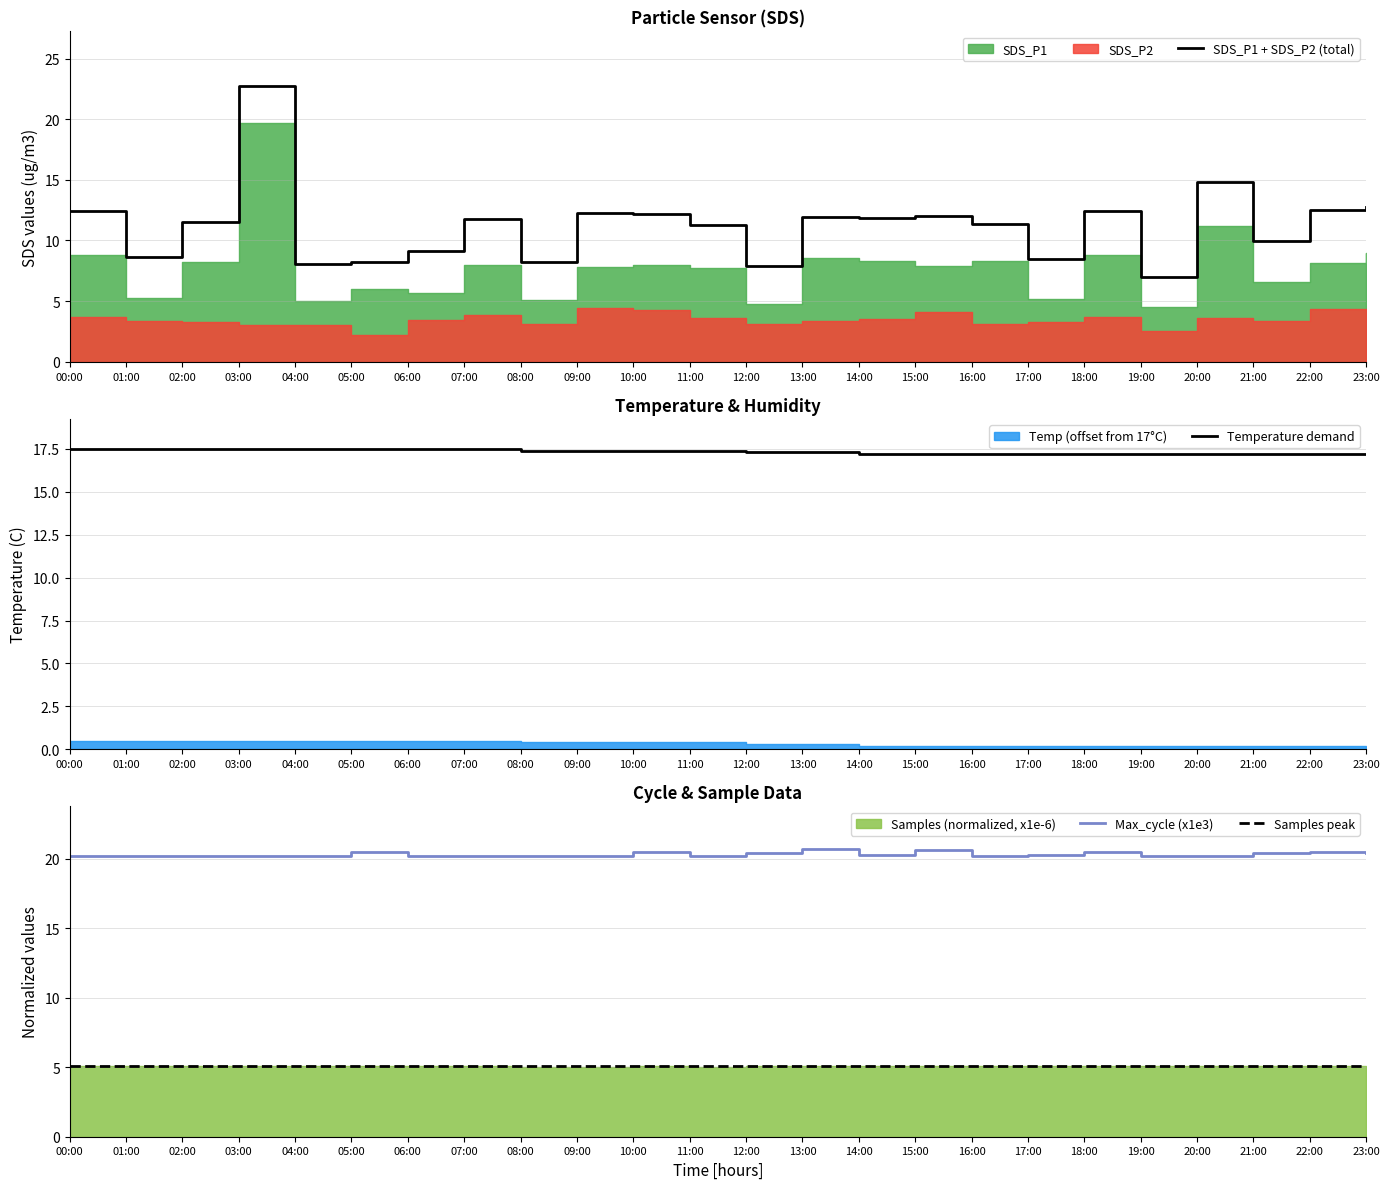

How many interior local valleys does the Max_cycle_norm series have?

8